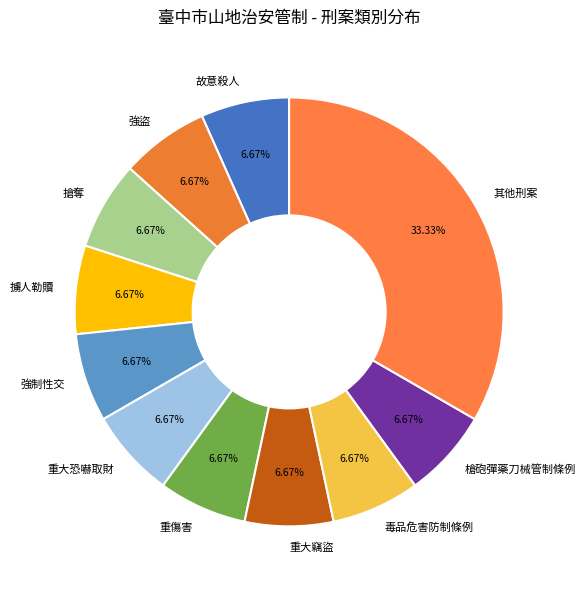

What is the largest slice in the pie chart?

其他刑案